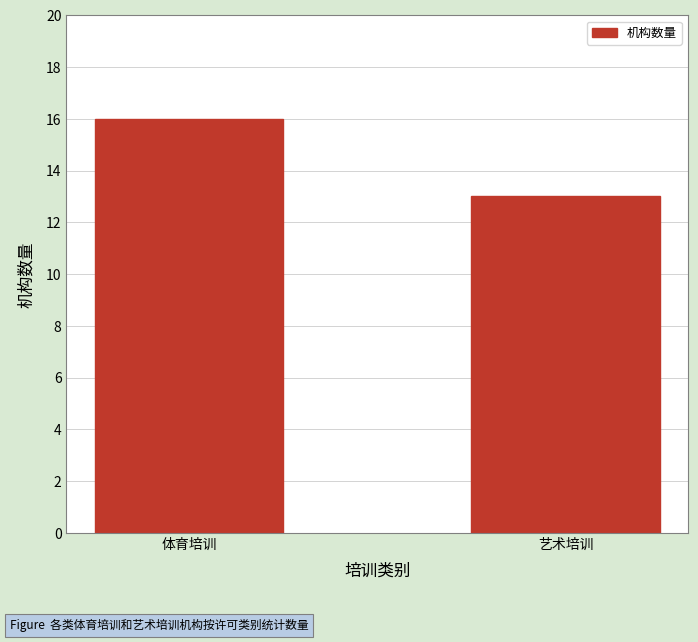

Does the chart contain any negative values?

No